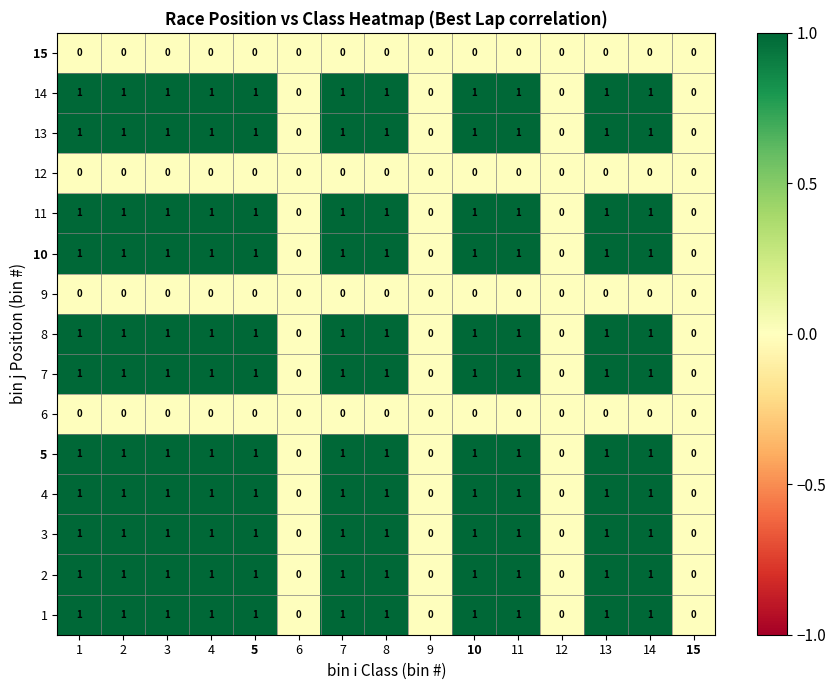

The value of 4 at 9 is 0. True or false?

True